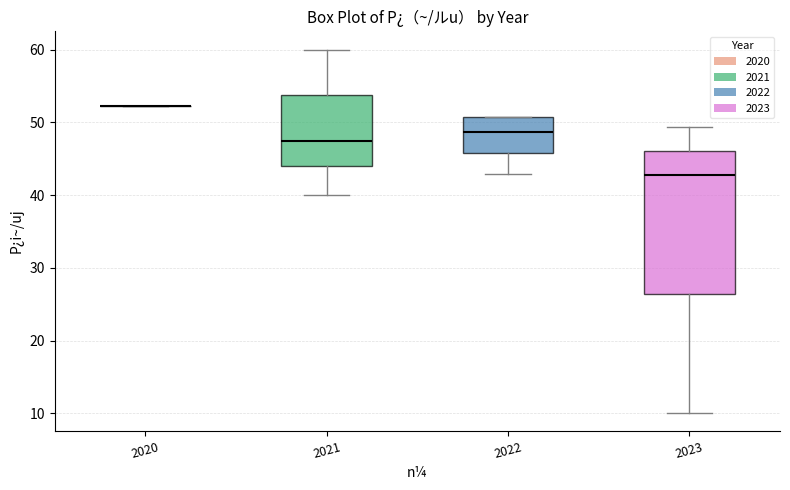

Reading left to right, read every box against the y-axis: the position of its median line, the range the box covers, and the ends of its whiskers. The values are not printed on the chart, so give them approximately, as read against the axis.

2020: box collapsed to a line at 52, whiskers 52 to 52
2021: median 48, box 44 to 54, whiskers 40 to 60
2022: median 49, box 46 to 51, whiskers 43 to 51
2023: median 43, box 26 to 46, whiskers 10 to 49